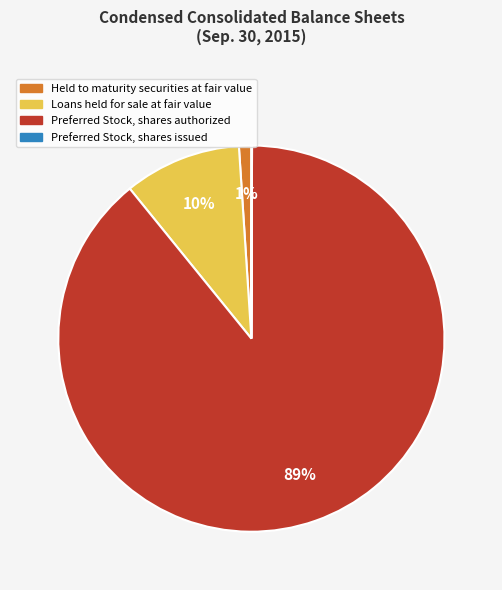

True or false: Loans held for sale at fair value accounts for 10% of the total.

True